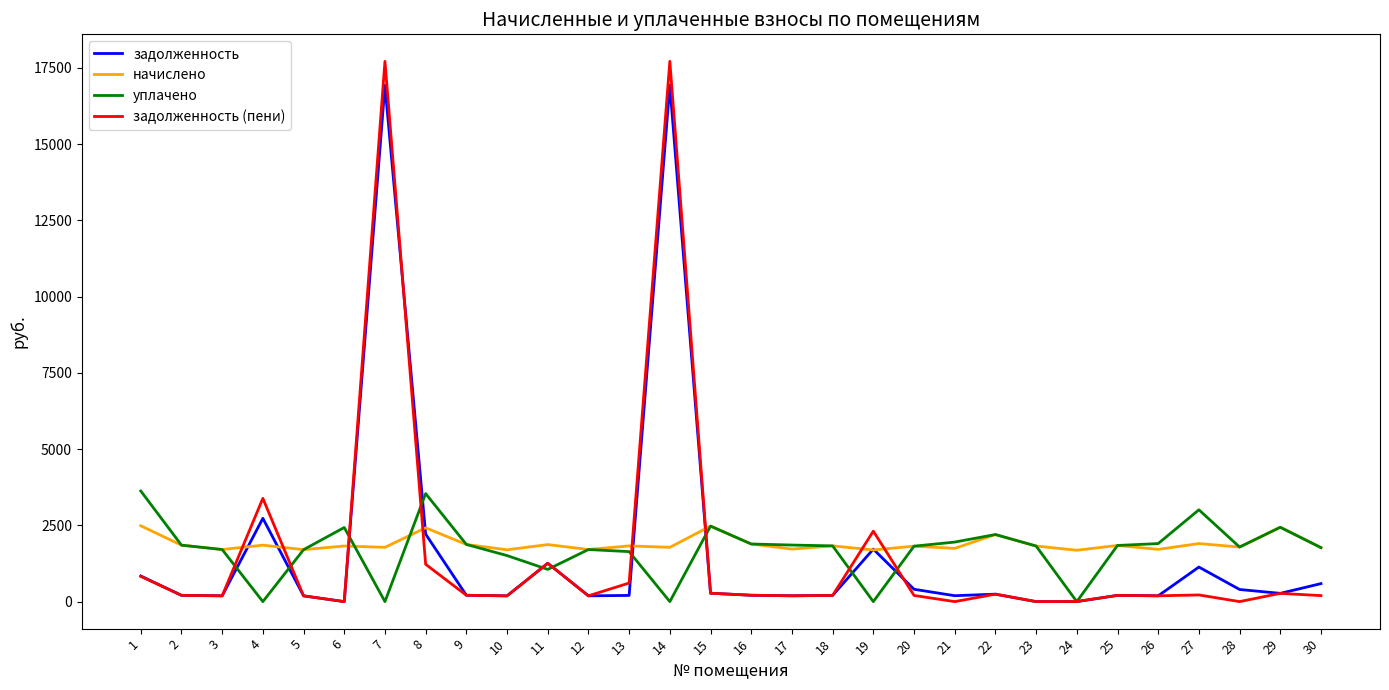

Is the value of уплачено at 15 greater than the value of задолженность at 15?

Yes